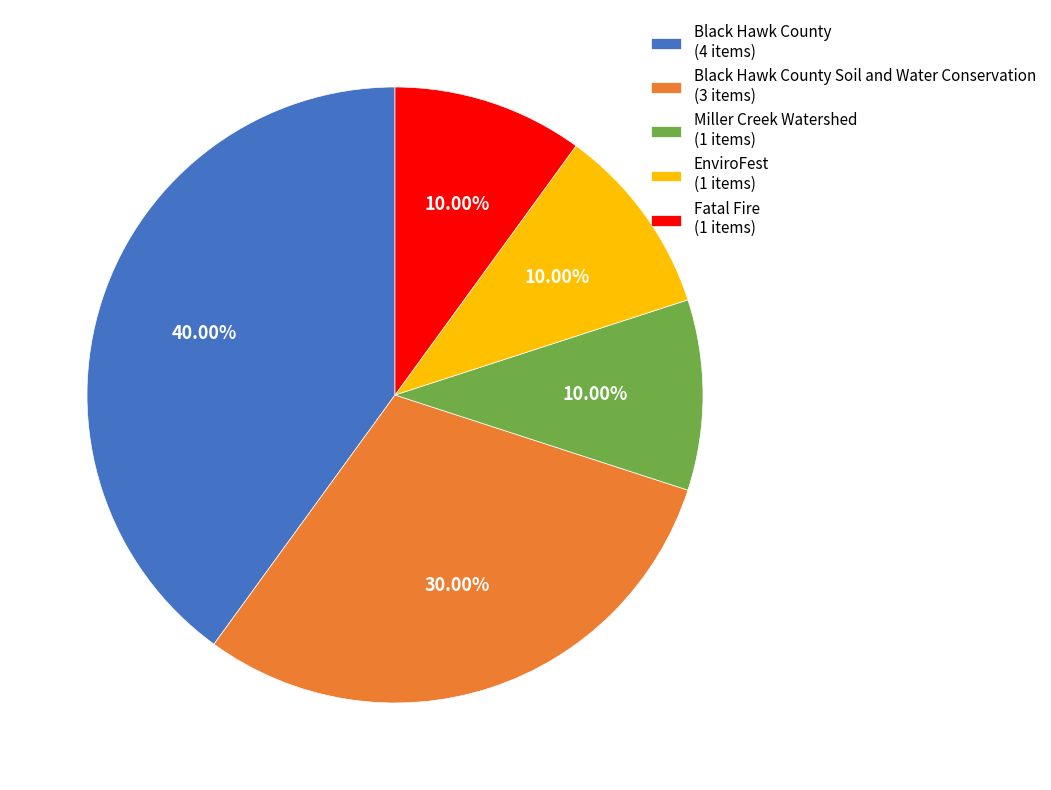

Is there any slice that represents more than half of the pie?

No